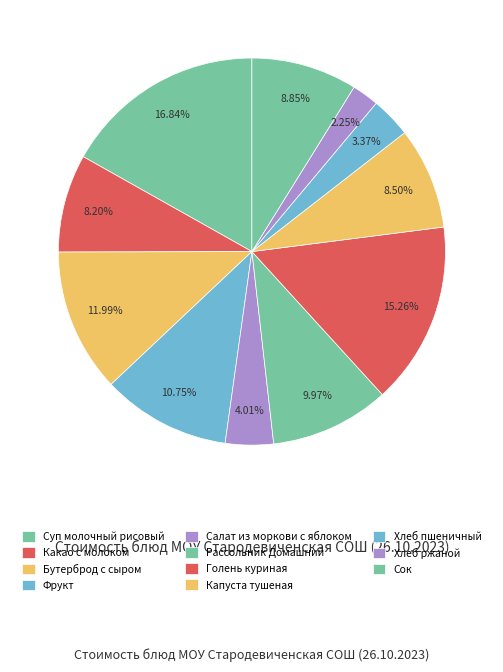

How many slices are in this pie chart?

11